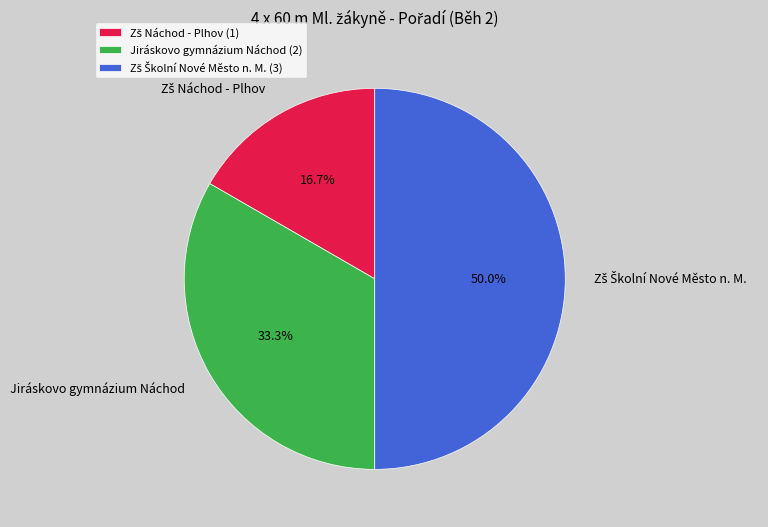

Does Jiráskovo gymnázium Náchod account for over 50% of the chart?

No